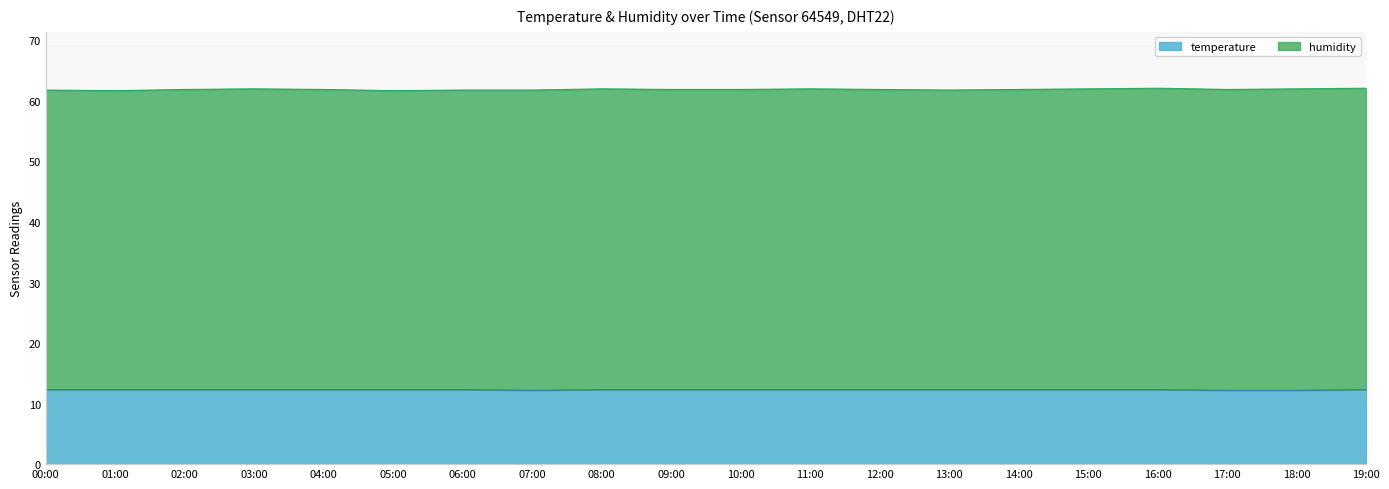

What is the value of the 18th point from the left?

12.2